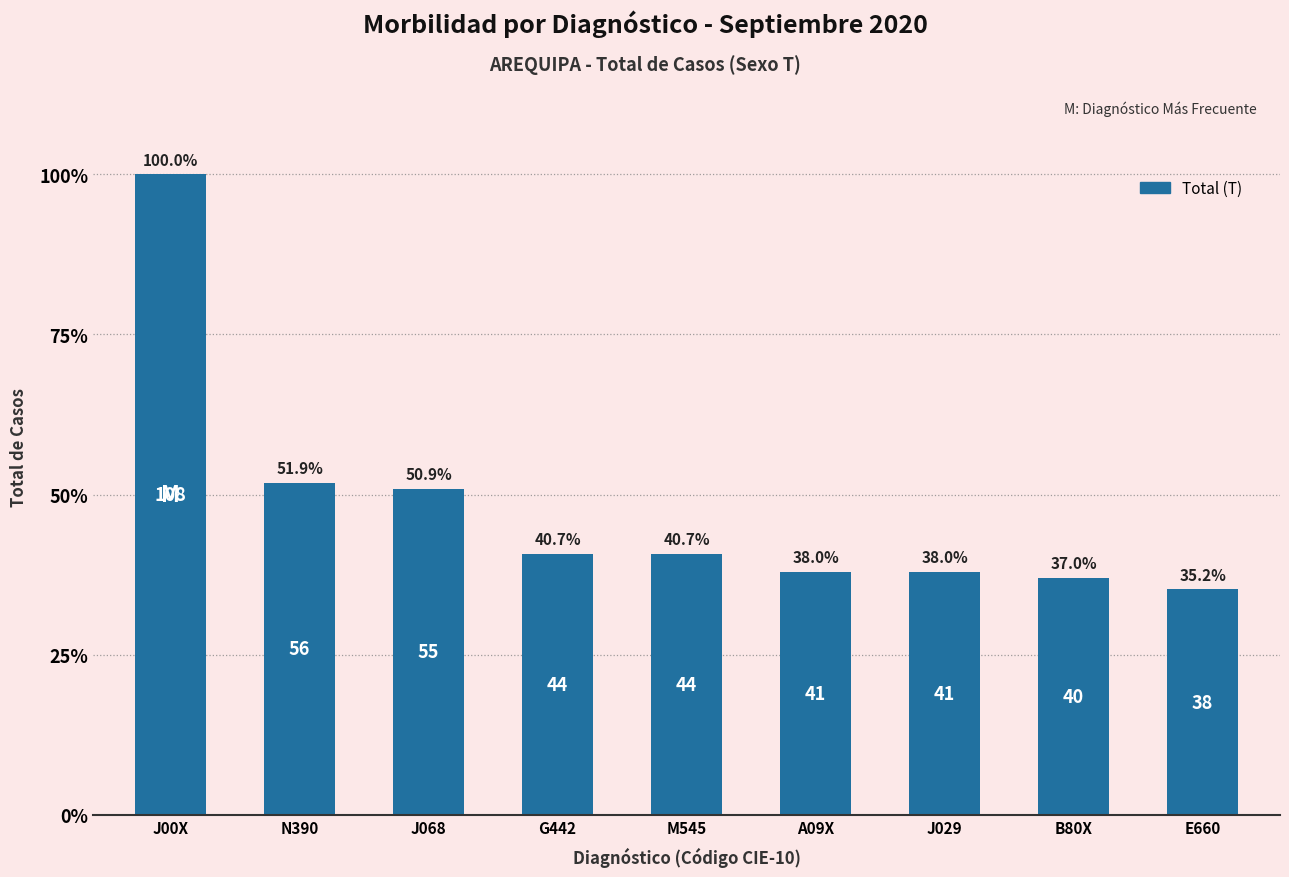

Which has a higher value, J00X or J068?

J00X